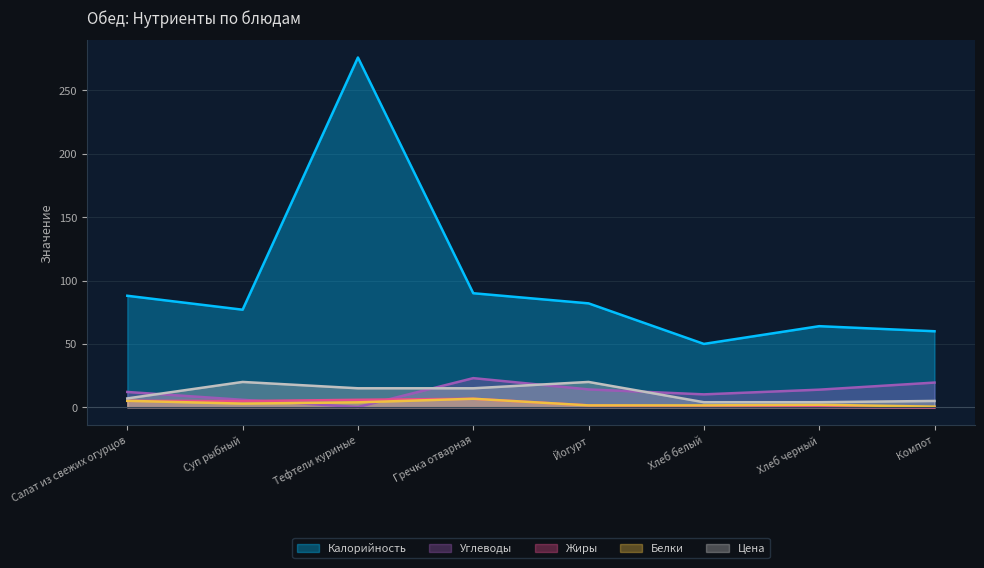

How many lines are shown in the chart?

5